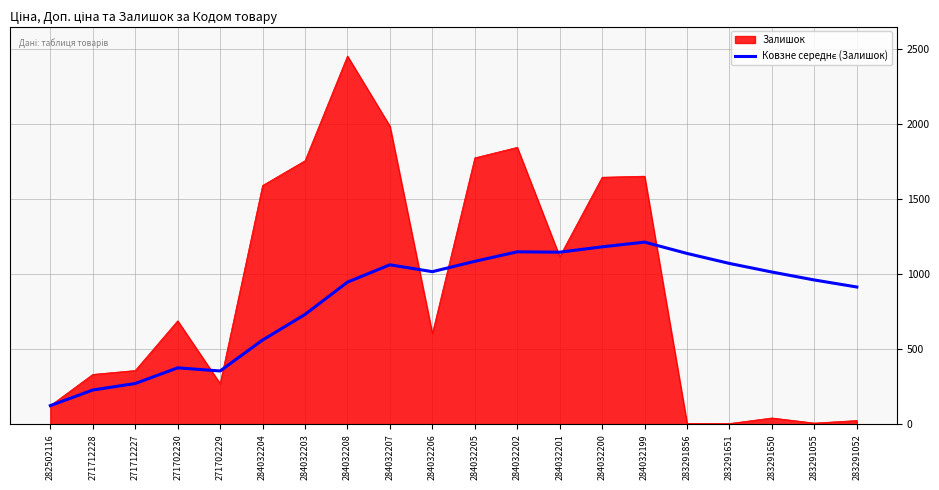

At which label does Залишок reach its peak?

284032208